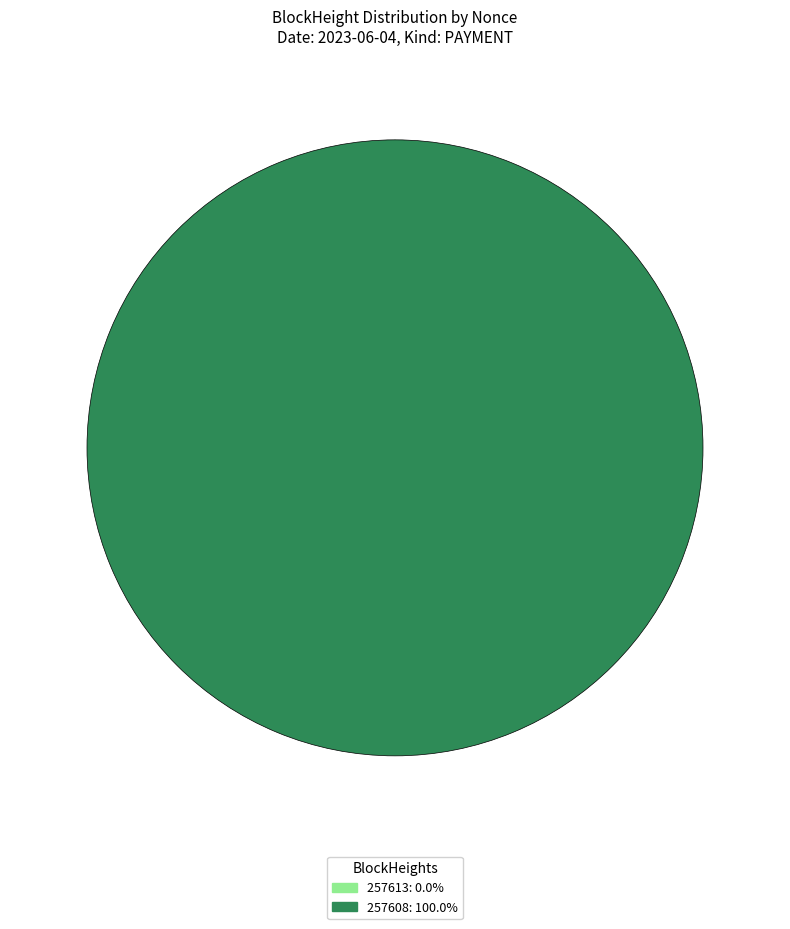

Does 257608 represent more than half of the total?

Yes